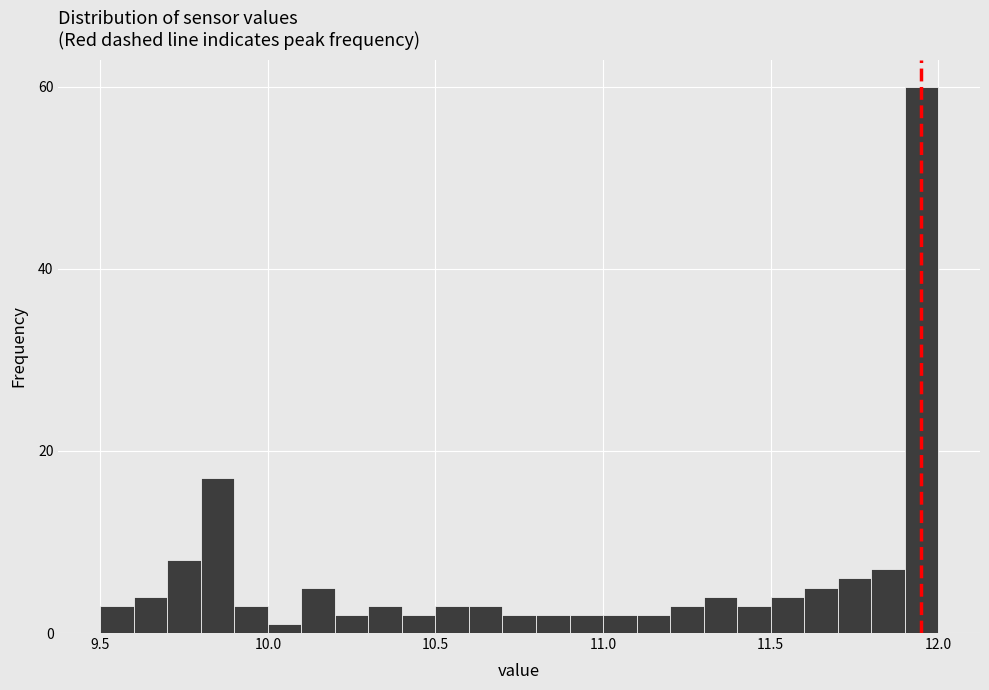

Around what value on the x-axis is the tallest bar? Give the approximate position of its centre, as read against the axis.

11.95